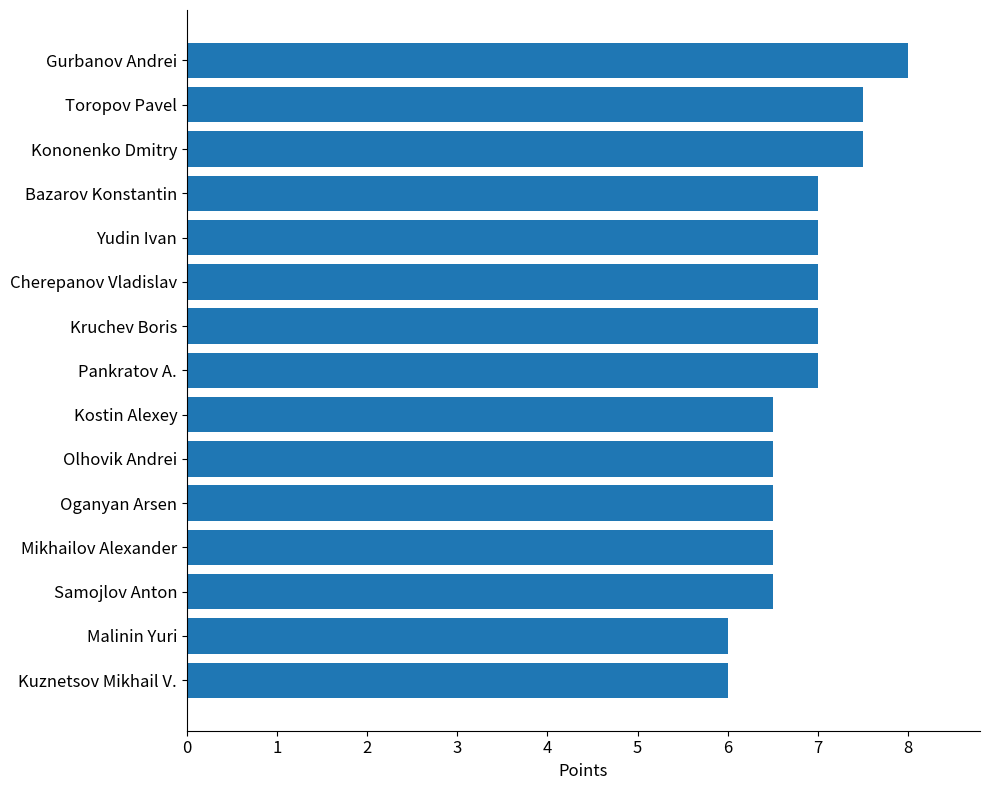

Reading bottom to top, list all the values displayed in this chart.

6.0	6.0	6.5	6.5	6.5	6.5	6.5	7.0	7.0	7.0	7.0	7.0	7.5	7.5	8.0